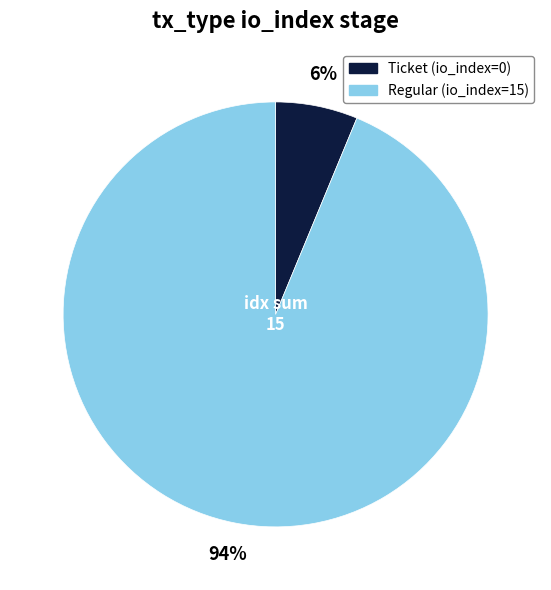

To the nearest percent, what is the average slice percentage?

50%